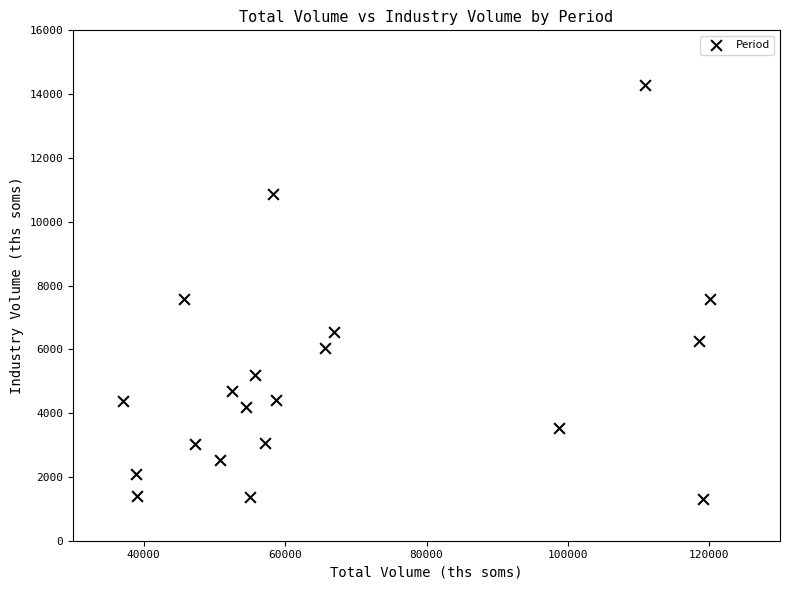

What is the range of Y values (max minus min)?

12977.9